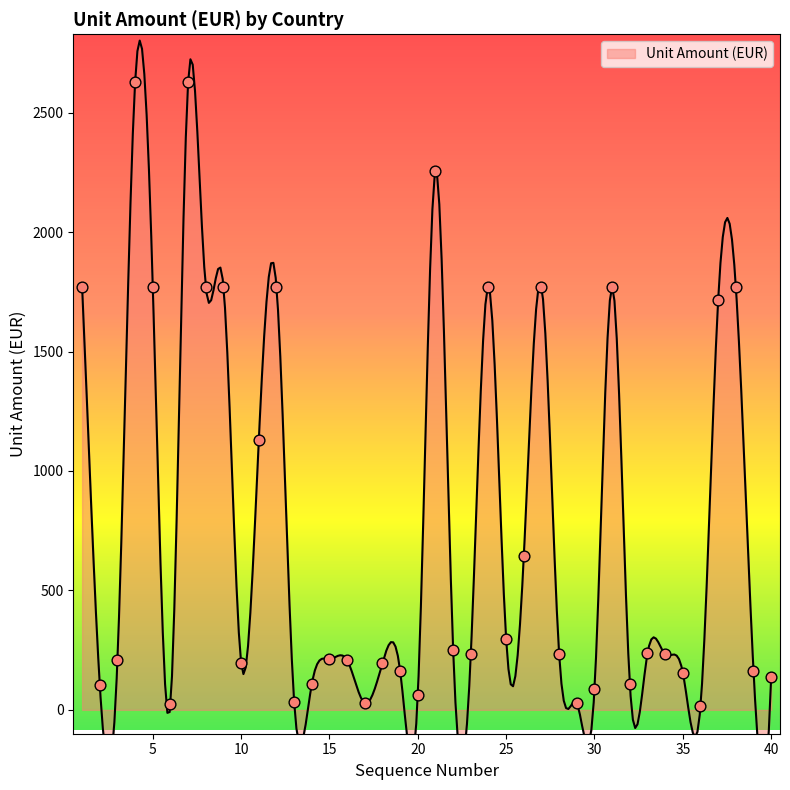

Between 23 and 34, which is larger?

23